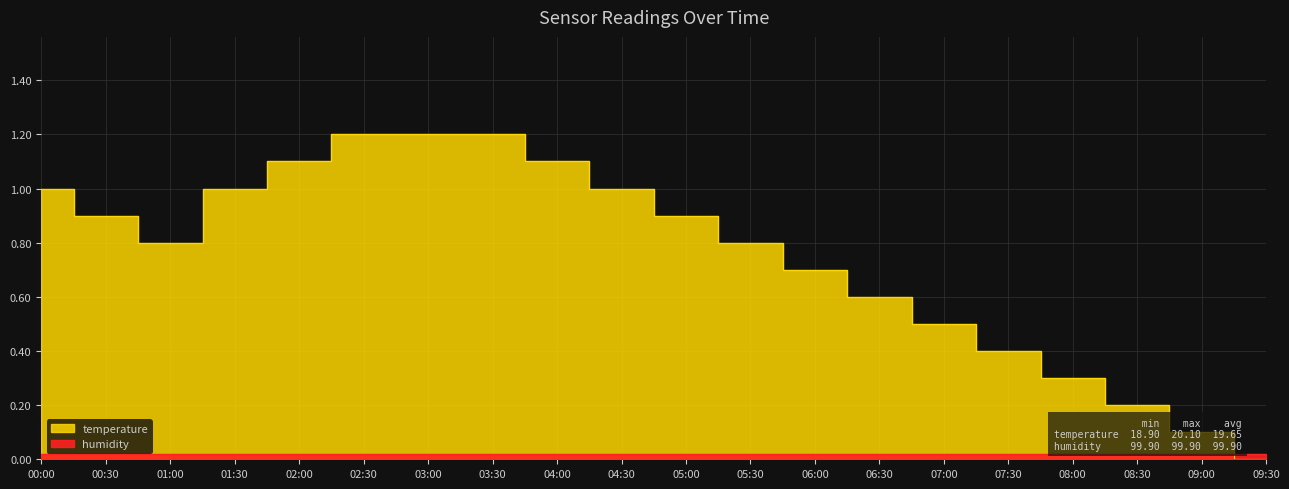

True or false: the data shows 2.0 at 03:00.

False